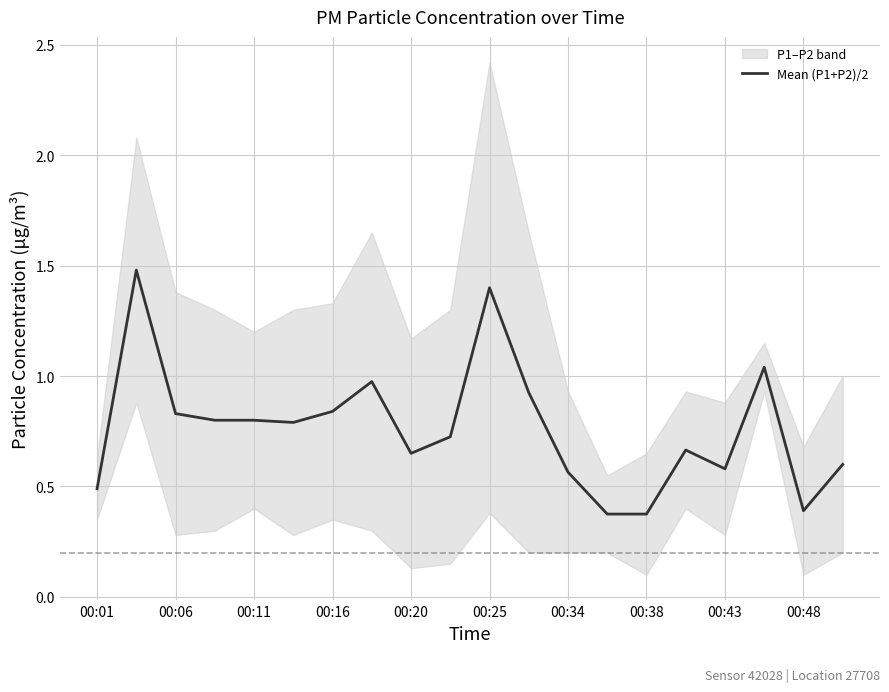

What is the lowest value of the Mean (P1+P2)/2 series?

0.4